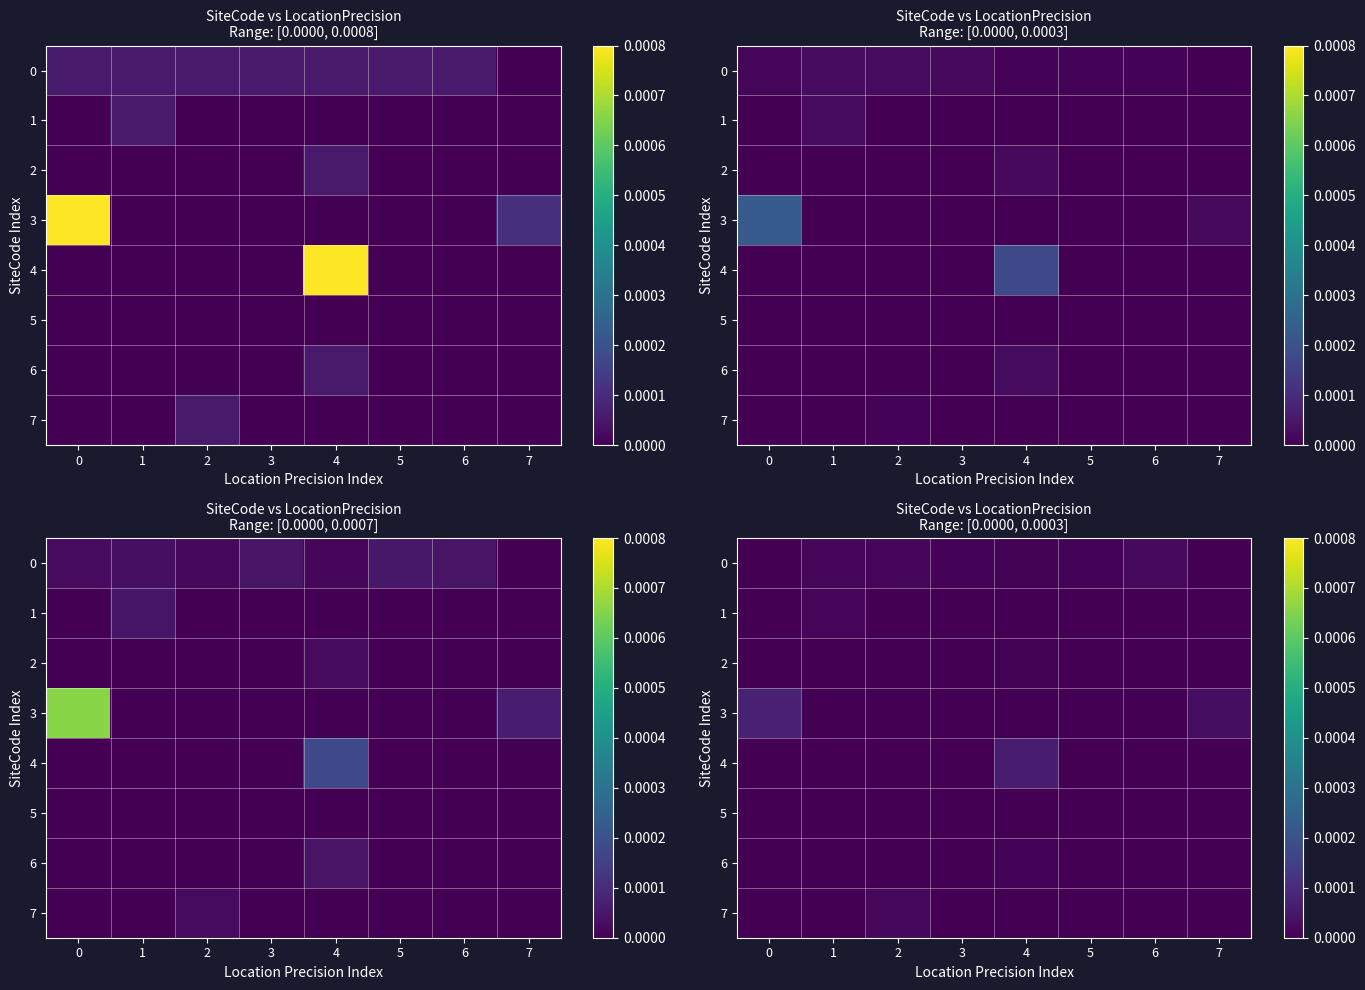

Which series changed the most between 0 and 3?

3